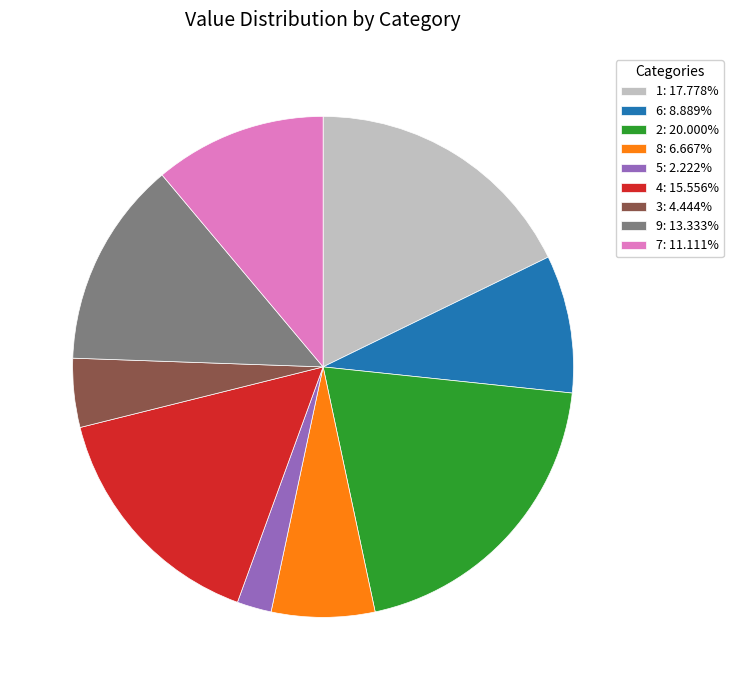

How many segments does this pie chart have?

9